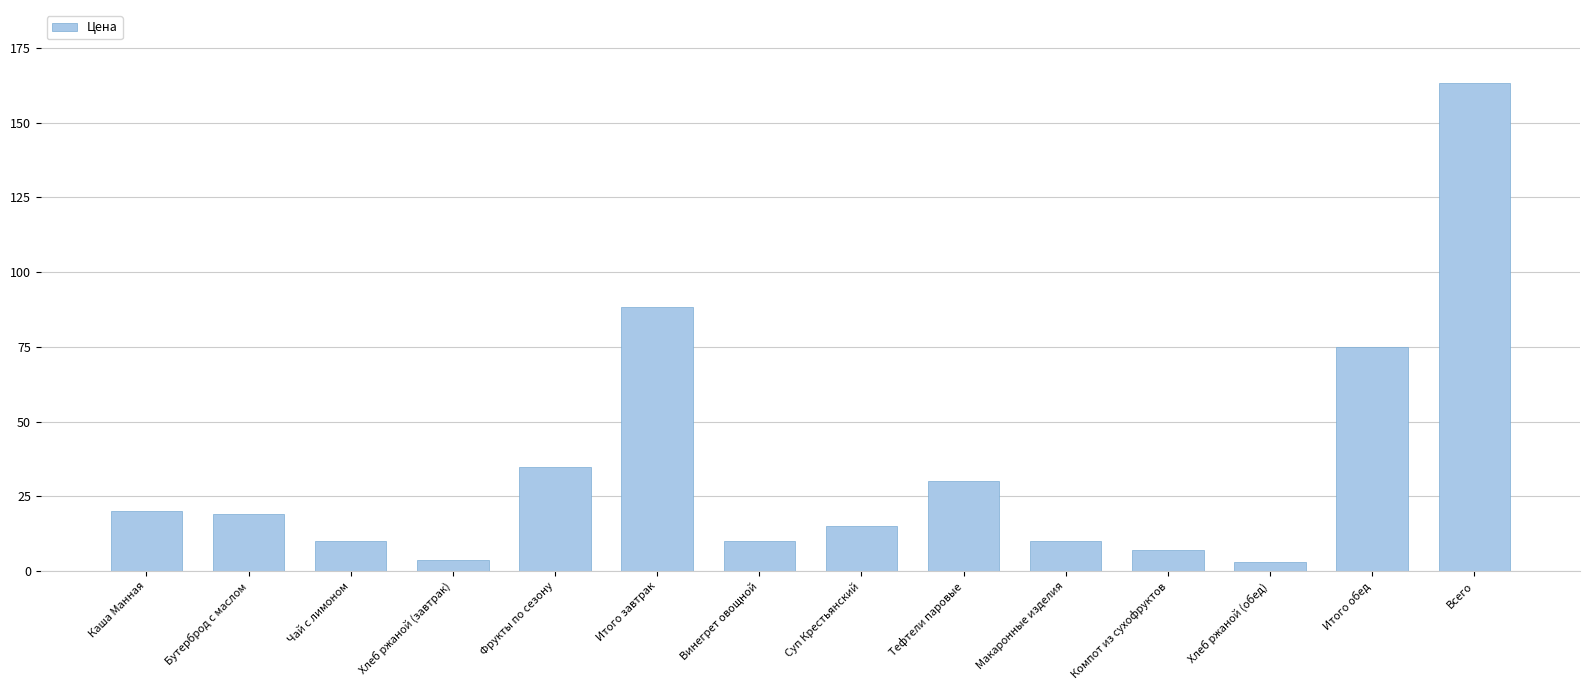

What is the difference between the second highest and minimum values?

85.2